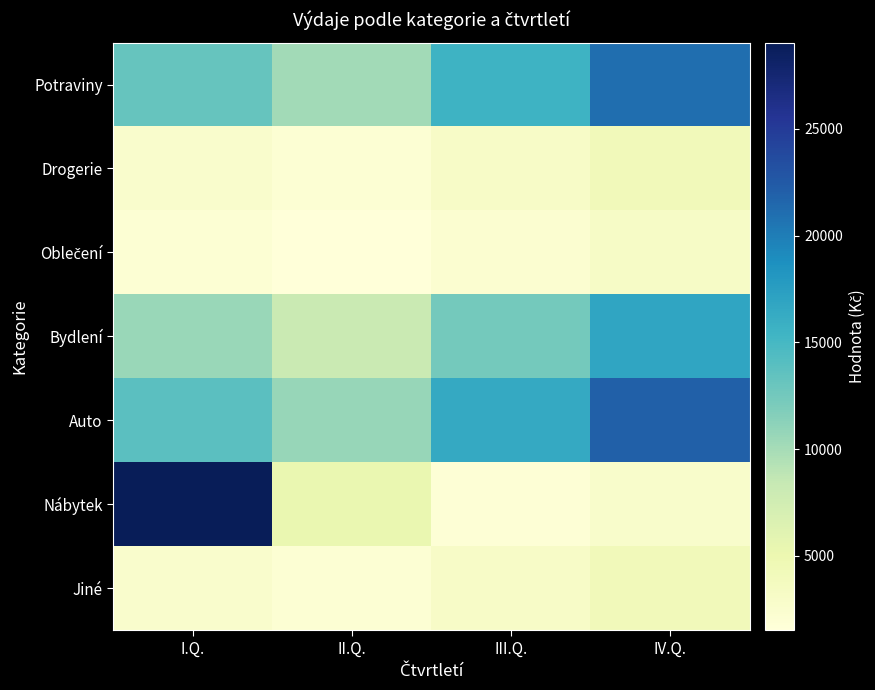

Which label corresponds to the smallest value in the chart?

II.Q.